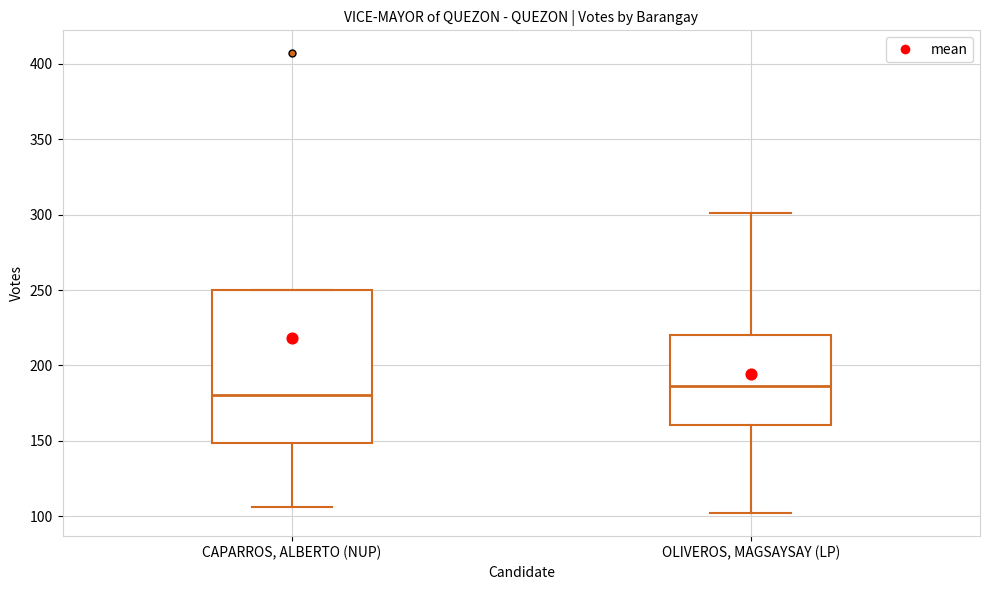

Reading left to right, read every box against the y-axis: the position of its median line, the range the box covers, and the ends of its whiskers. The values are not printed on the chart, so give them approximately, as read against the axis.

CAPARROS, ALBERTO (NUP): median 180, box 150 to 250, whiskers 105 to 250
OLIVEROS, MAGSAYSAY (LP): median 185, box 160 to 220, whiskers 100 to 300